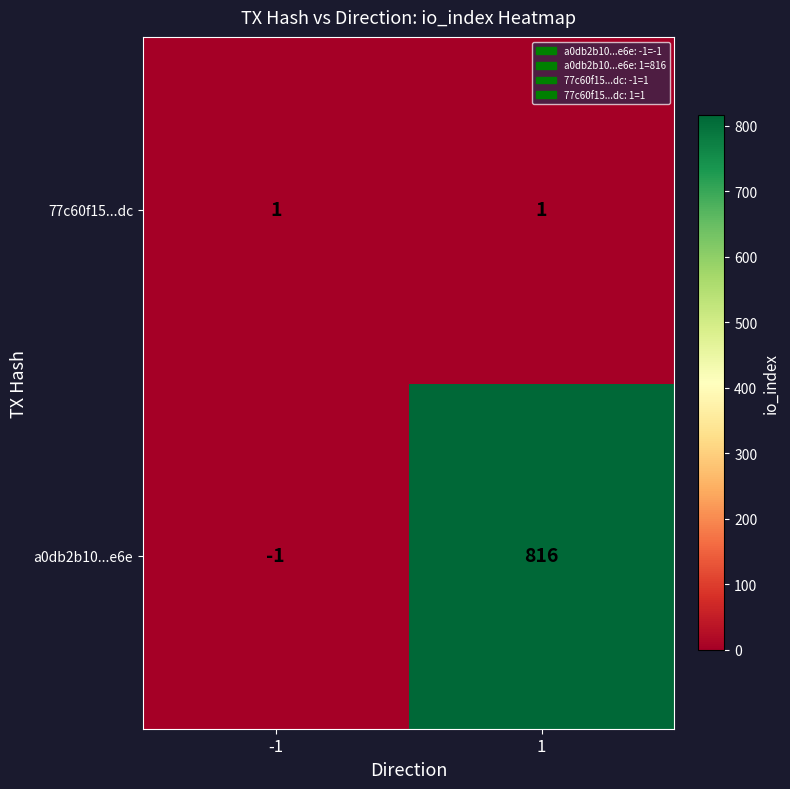

What is the sum of the a0db2b10...e6e values at -1 and 1?

815